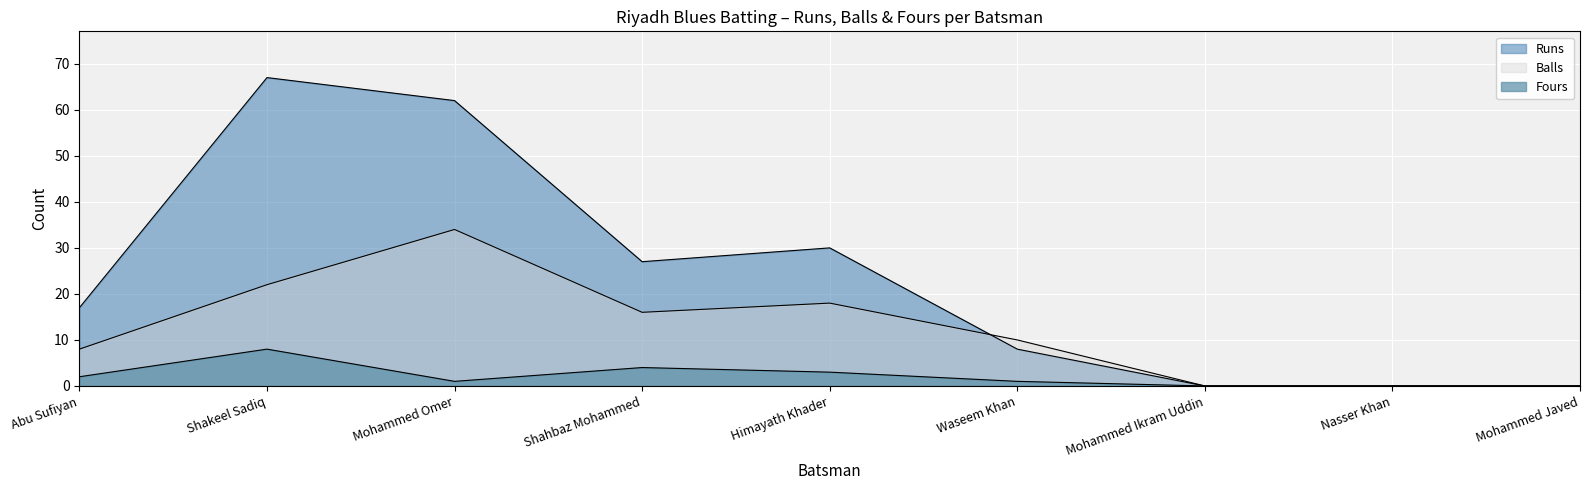

What is the difference between the maximum and minimum values in the Fours series?

8